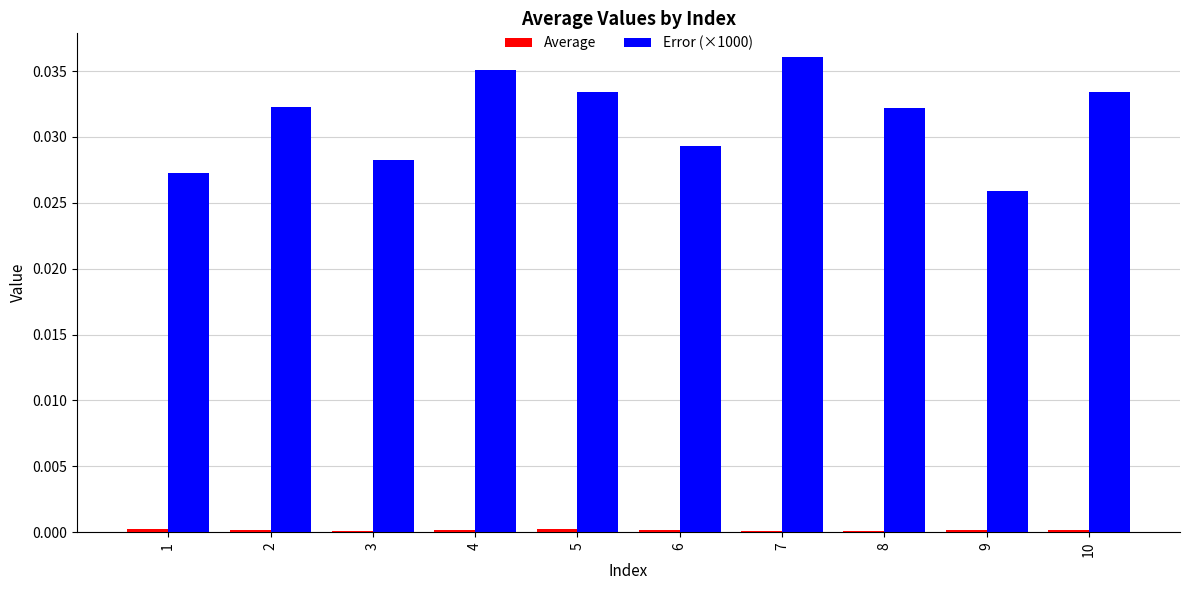

The value of Error (×1000) at 7 is 0.0. True or false?

True